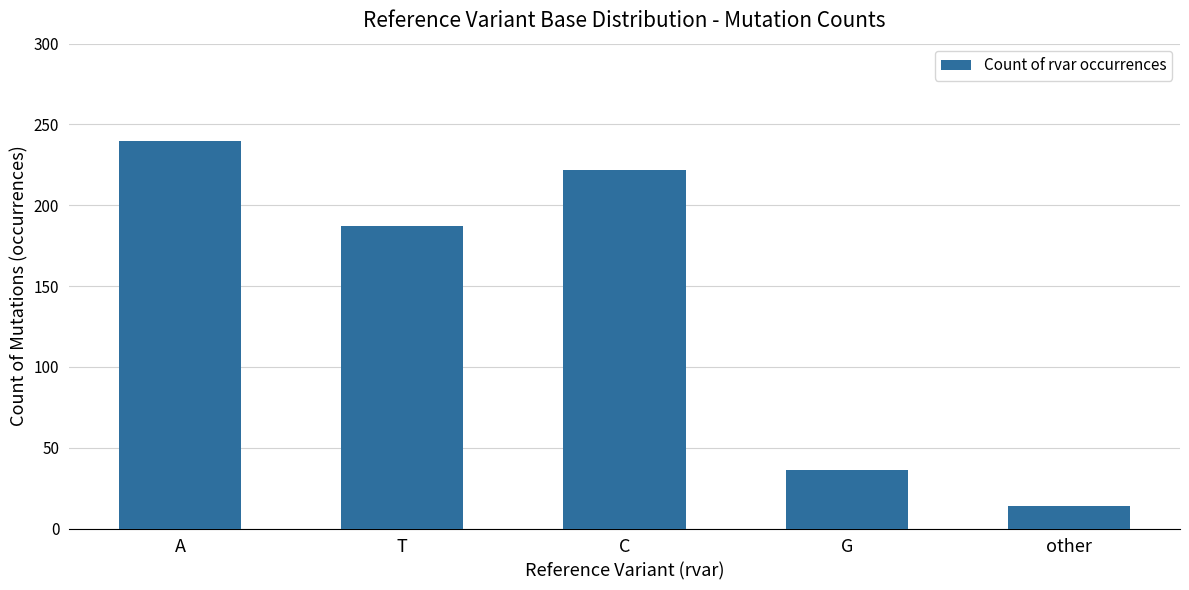

What is the label of the 5th bar from the left?

other